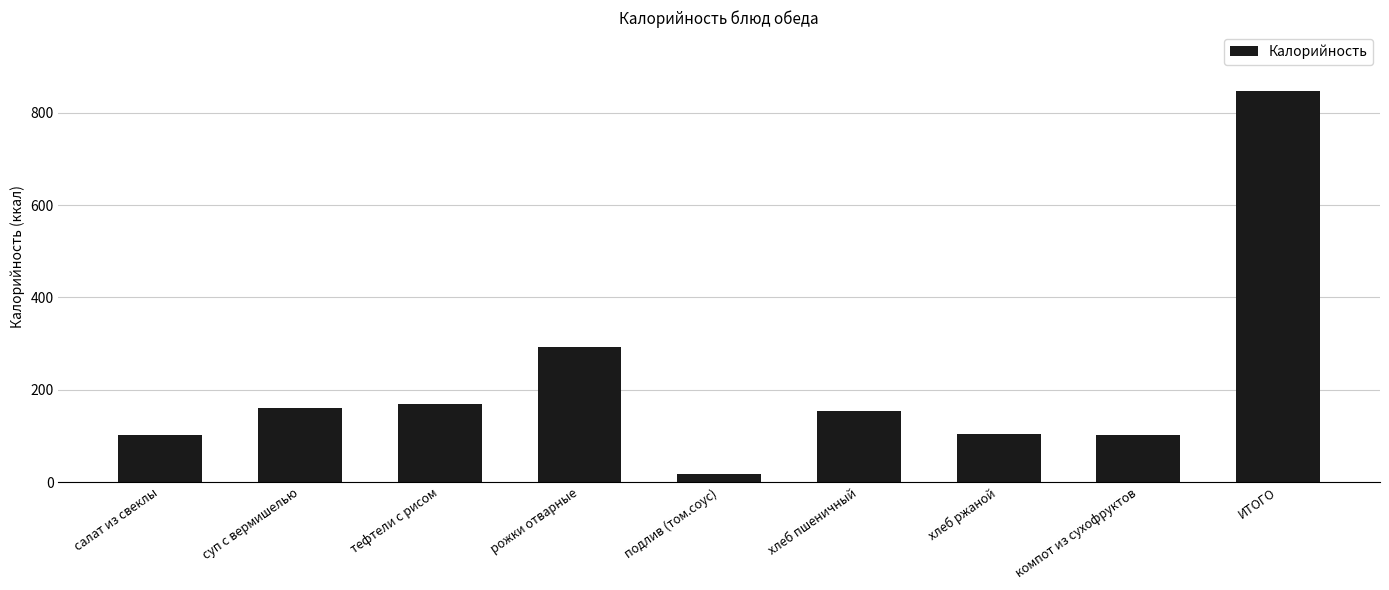

Which has a higher value, хлеб ржаной or суп с вермишелью?

суп с вермишелью